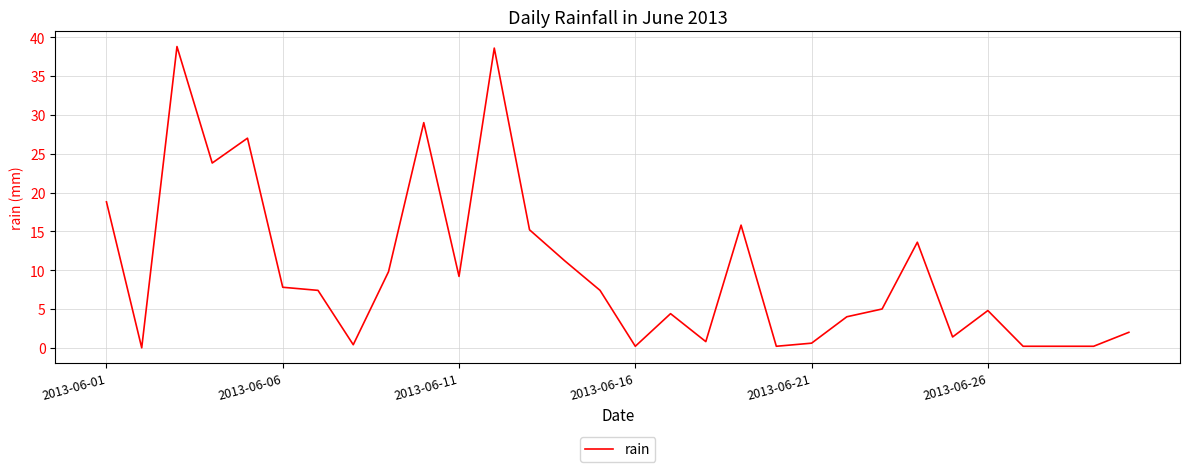

What is the difference between the maximum and minimum values?

38.8